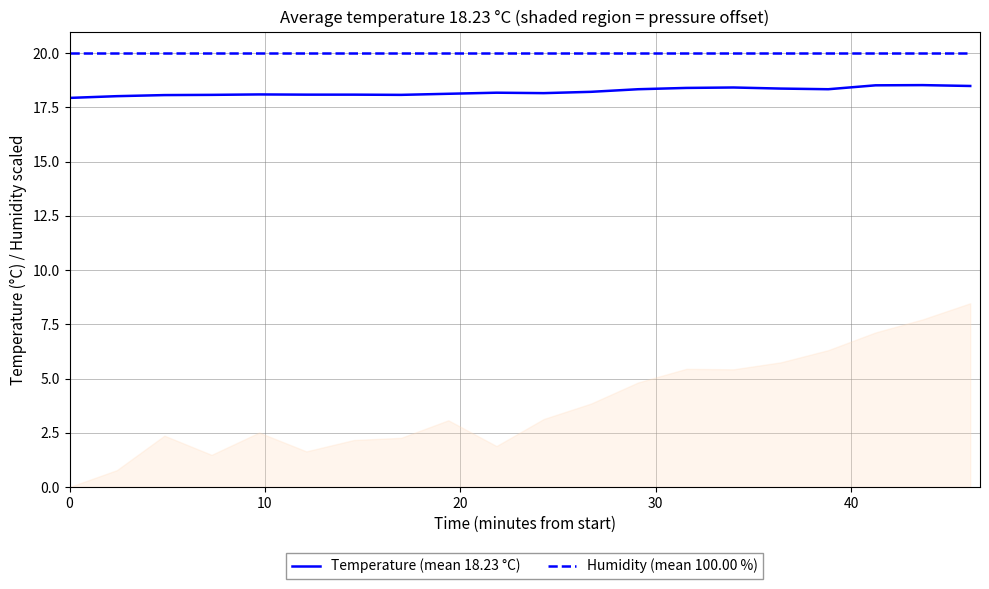

Reading right to left, what are all the values shown in this chart?

Temperature (mean 18.23 °C): 18.5	18.5	18.5	18.3	18.4	18.4	18.4	18.3	18.2	18.2	18.2	18.1	18.1	18.1	18.1	18.1	18.1	18.1	18.0	17.9
Humidity (mean 100.00 %): 20.0	20.0	20.0	20.0	20.0	20.0	20.0	20.0	20.0	20.0	20.0	20.0	20.0	20.0	20.0	20.0	20.0	20.0	20.0	20.0